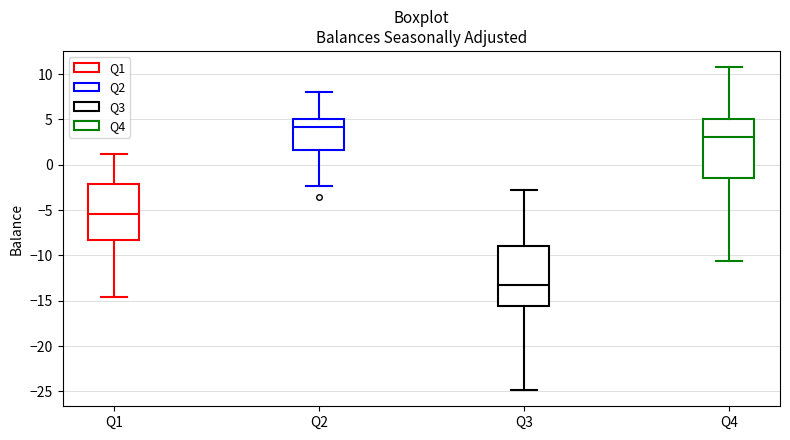

Which box's median line is the highest?

Q2